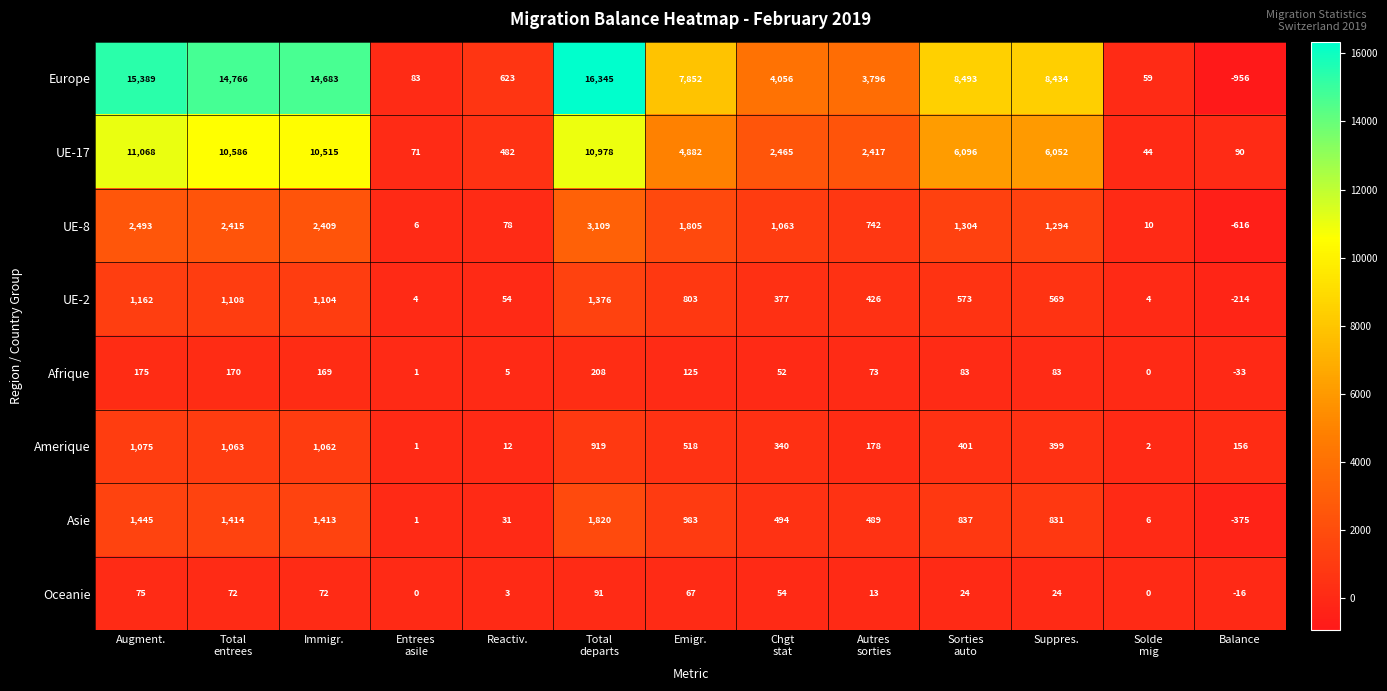

Rank the series by their maximum value, from lowest to highest.

Oceanie, Afrique, Amerique, UE-2, Asie, UE-8, UE-17, Europe